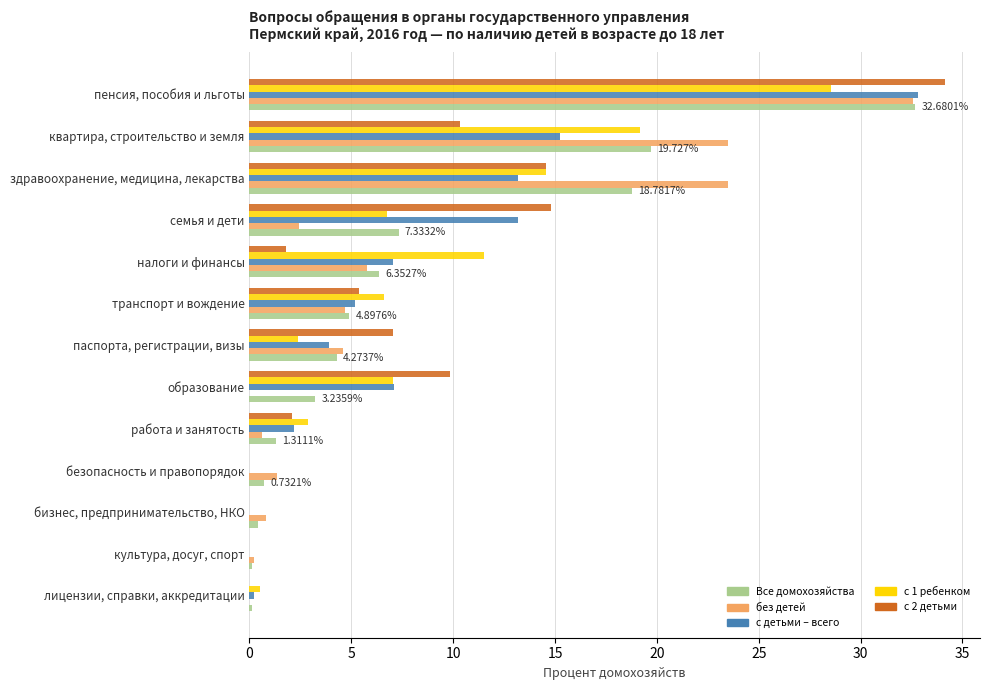

How many values in the Все домохозяйства series exceed 4?

7